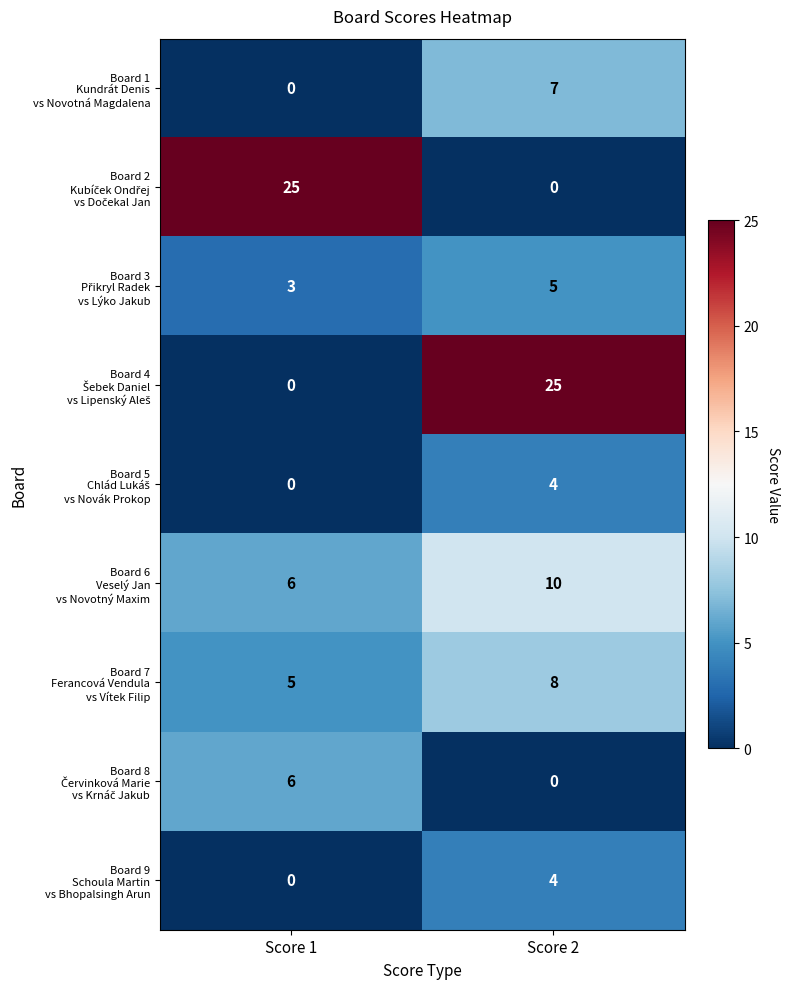

How many series are shown in this chart?

9